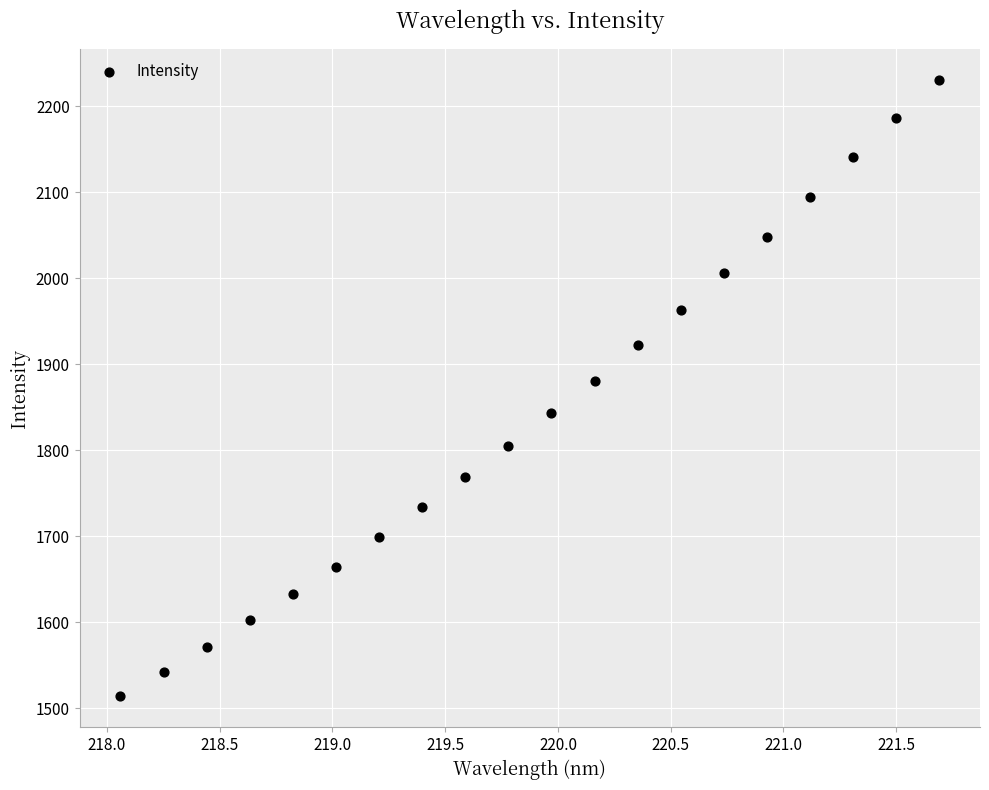

What Y value in the scatter plot is closest to 1872?

1880.8